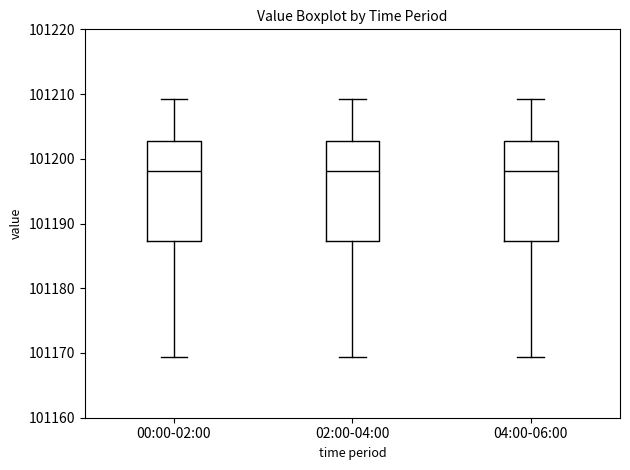

Reading left to right, read every box against the y-axis: the position of its median line, the range the box covers, and the ends of its whiskers. The values are not printed on the chart, so give them approximately, as read against the axis.

00:00-02:00: median 101198, box 101187 to 101203, whiskers 101169 to 101209
02:00-04:00: median 101198, box 101187 to 101203, whiskers 101169 to 101209
04:00-06:00: median 101198, box 101187 to 101203, whiskers 101169 to 101209